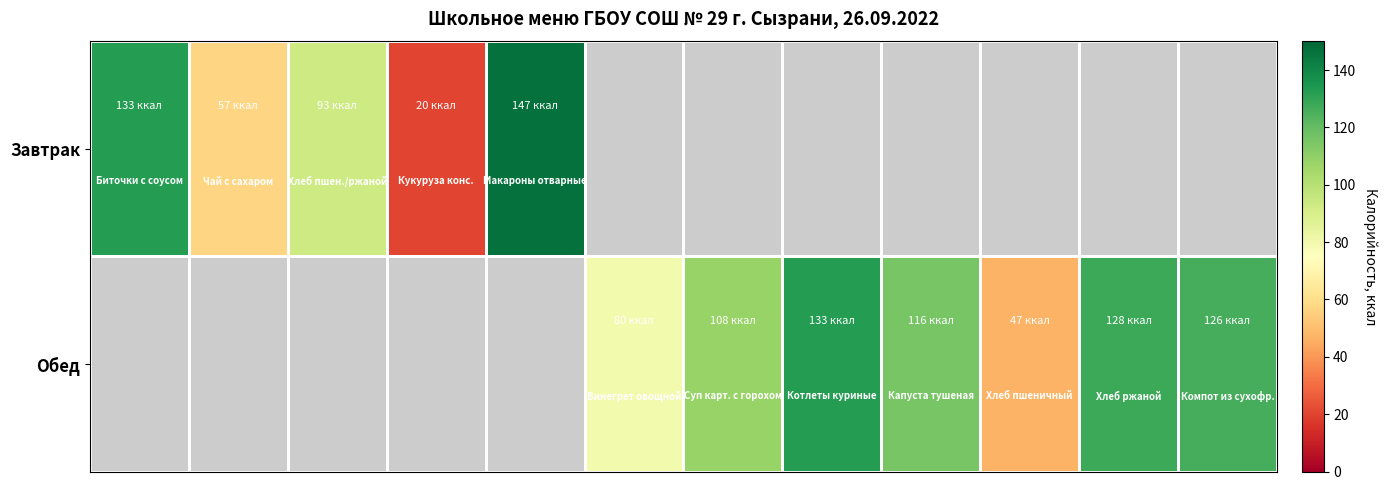

List the series in order of their peak value, highest first.

Завтрак, Обед